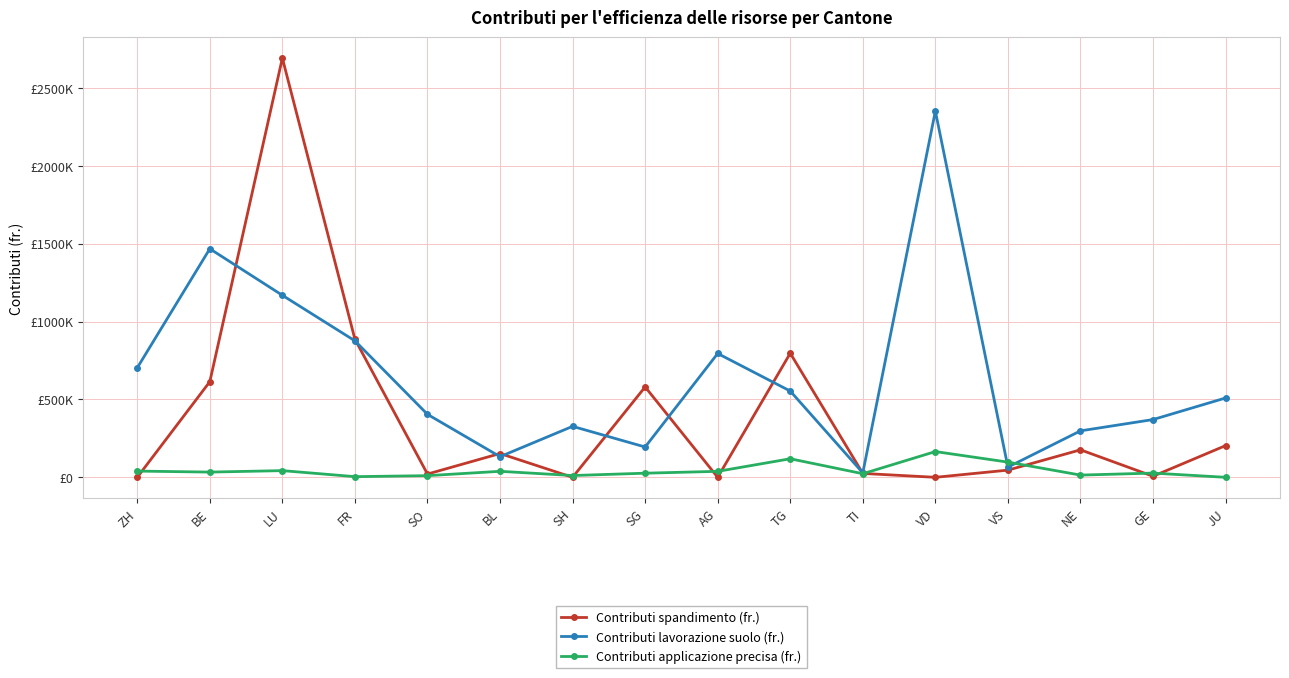

What are all the series names shown in the legend?

Contributi spandimento (fr.), Contributi lavorazione suolo (fr.), Contributi applicazione precisa (fr.)